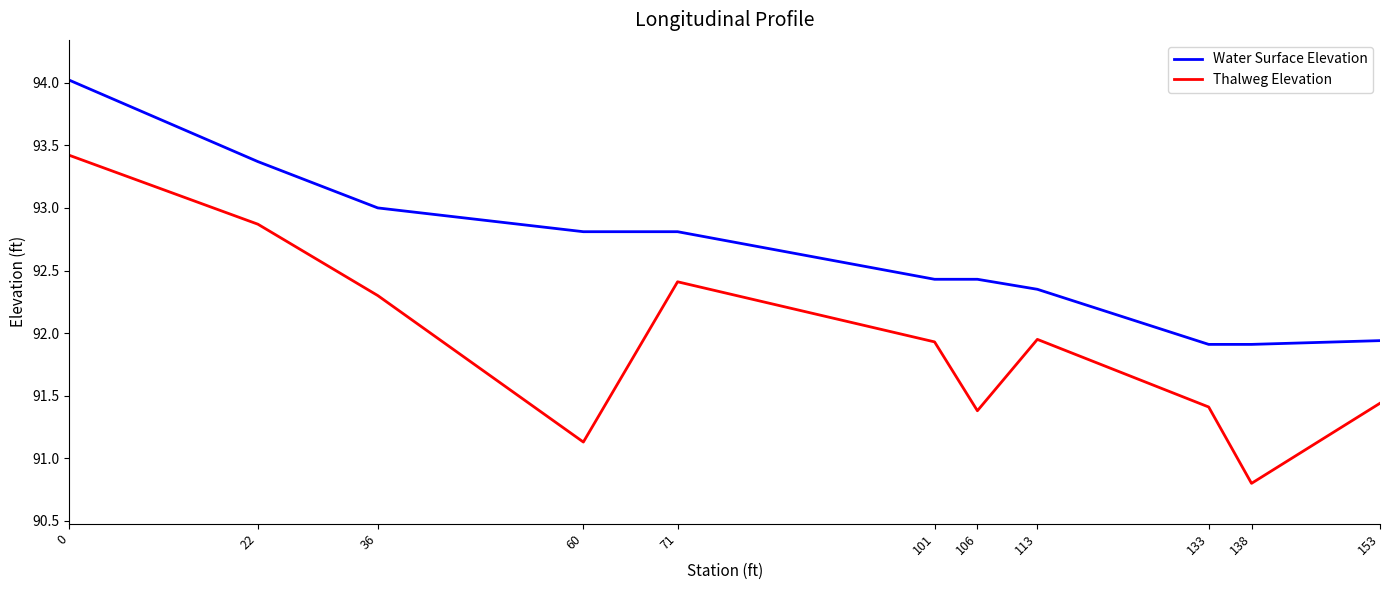

What is the total value across all series at 71?

185.2